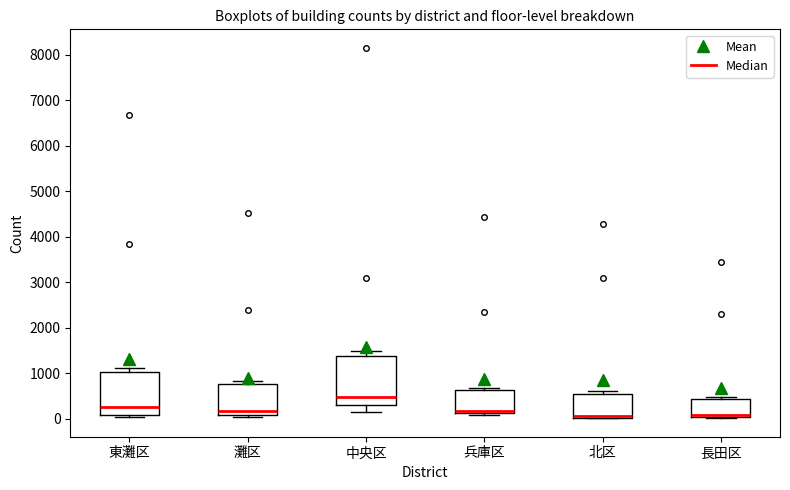

Reading left to right, transcribe this box plot: for each box, give where its median line is, the range the box spans, and where its two whiskers end, as read against the y-axis. The values are not printed on the chart, so give them approximately, as read against the axis.

東灘区: median 300, box 100 to 1000, whiskers 0 to 1100
灘区: median 200, box 100 to 800, whiskers 0 to 800 (just above the box's upper edge)
中央区: median 500, box 300 to 1400, whiskers 200 to 1500
兵庫区: median 200, box 100 to 600, whiskers 100 (just below the box's lower edge) to 700
北区: median 100 (drawn on the box's lower edge), box 0 to 500, whiskers 0 to 600
長田区: median 100, box 0 to 400, whiskers 0 to 500